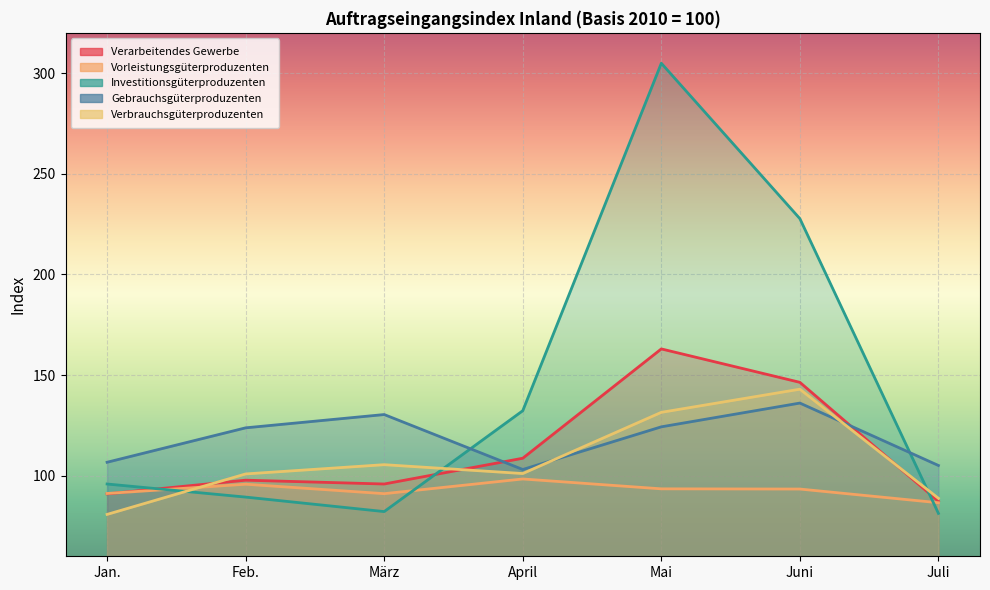

What is the difference between the highest and lowest values at Mai?

211.4